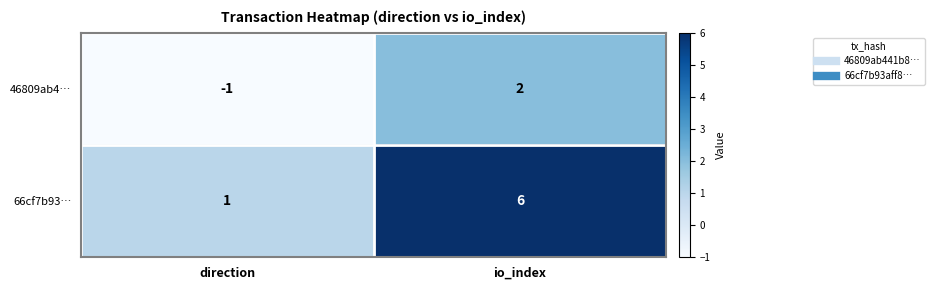

True or false: 46809ab4… has a value of -1 at direction.

True